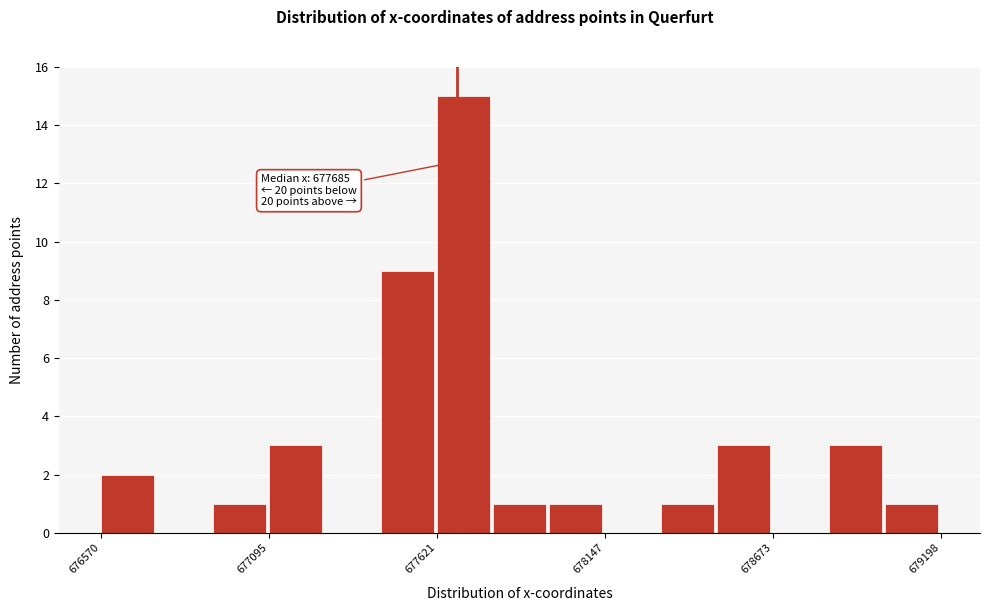

Around what value on the x-axis is the tallest bar? Give the approximate position of its centre, as read against the axis.

677700